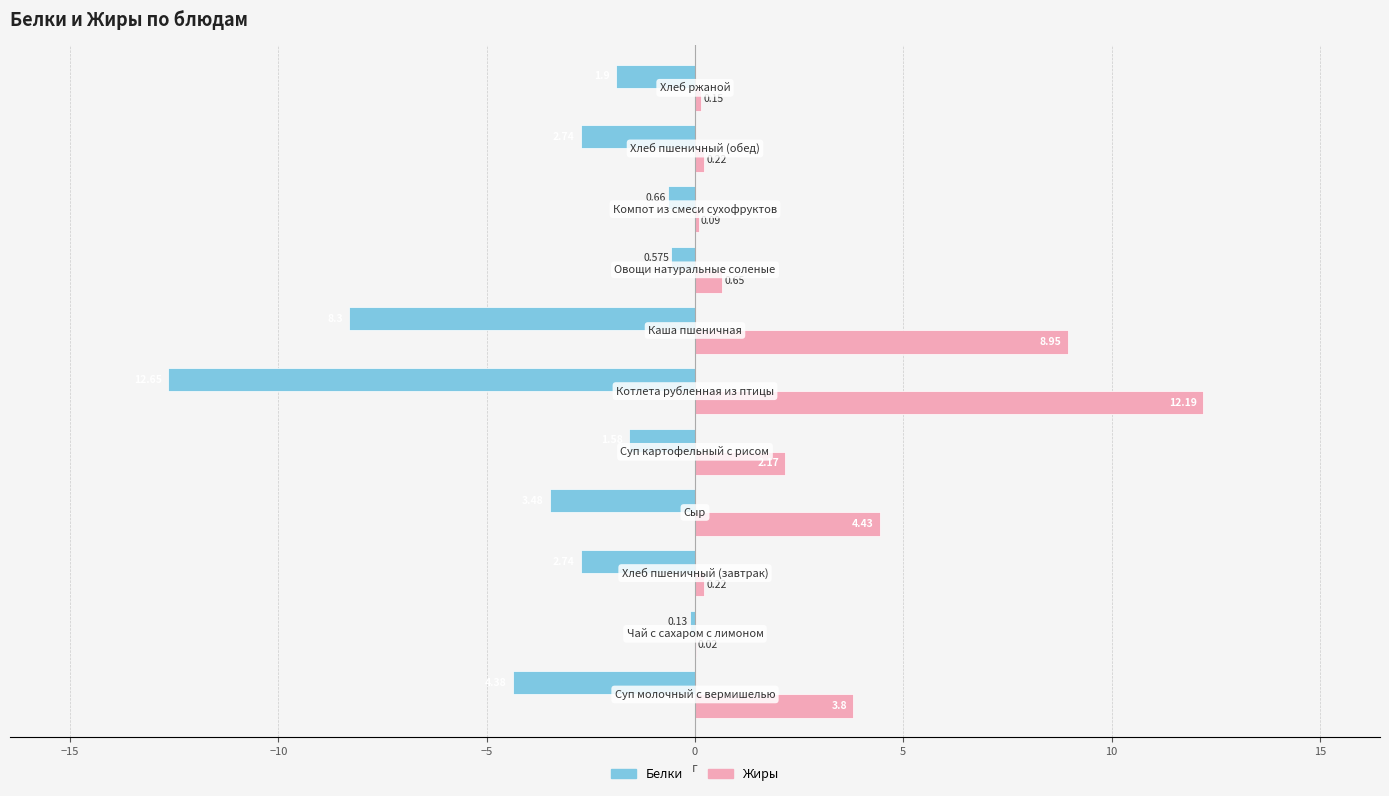

Which series has the largest total across all categories?

Жиры